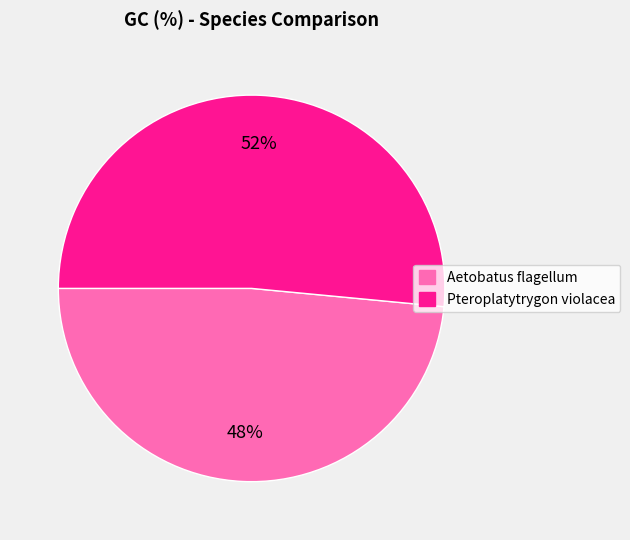

What is the ratio of the value at Pteroplatytrygon violacea to the value at Aetobatus flagellum?

1.1